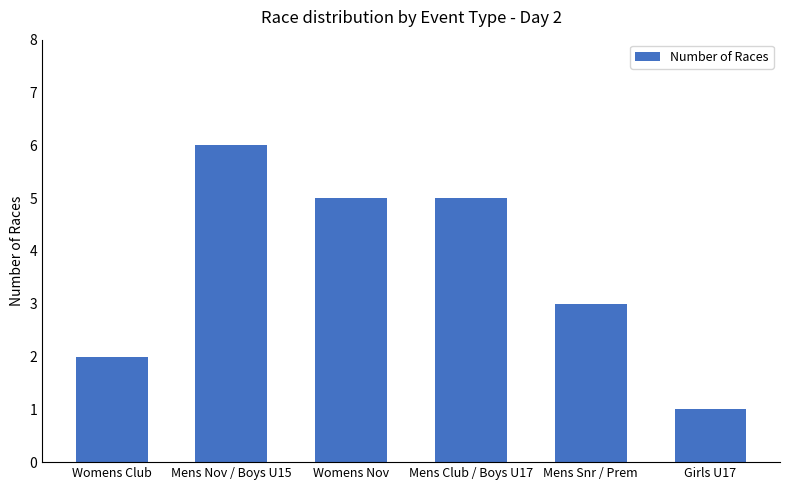

At which label is the value closest to 3?

Mens Snr / Prem